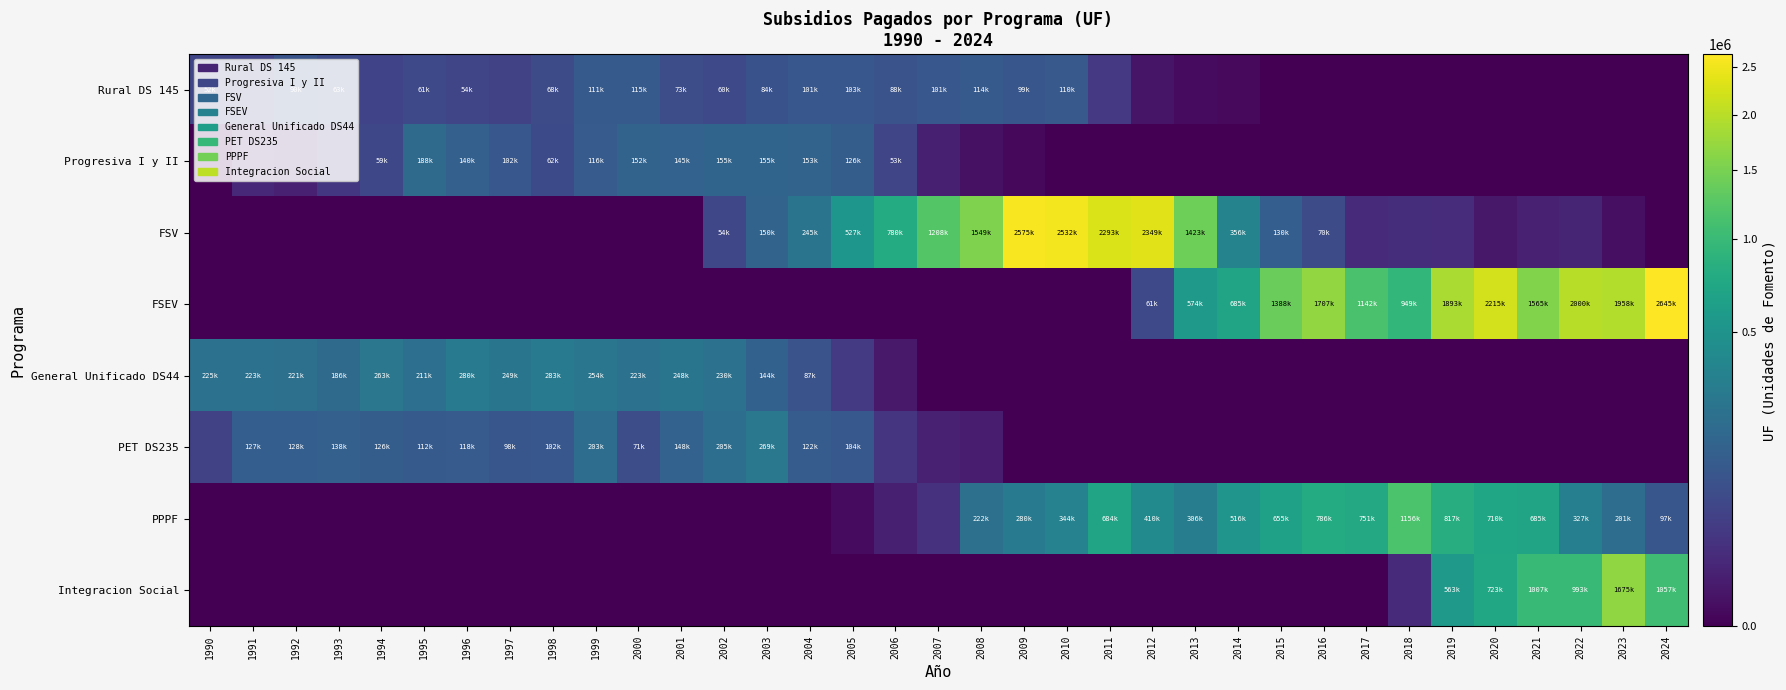

Reading left to right, transcribe all the data shown in this chart.

Rural DS 145: 1990=52350.0	1991=47980.0	1992=90060.0	1993=62930.0	1994=48303.0	1995=60840.0	1996=53780.0	1997=43060.0	1998=68440.0	1999=110980.6	2000=114850.0	2001=73040.0	2002=59880.0	2003=83525.0	2004=100681.6	2005=103144.9	2006=88355.0	2007=101205.0	2008=113941.0	2009=98937.5	2010=110066.5	2011=28921.0	2012=2057.0	2013=370.0	2014=319.0	2015=0.0	2016=0.0	2017=0.0	2018=0.0	2019=0.0	2020=0.0	2021=0.0	2022=0.0	2023=0.0	2024=0.0
Progresiva I y II: 1990=0.0	1991=12400.0	1992=7040.0	1993=28158.0	1994=58794.0	1995=187811.0	1996=139809.0	1997=102442.0	1998=62061.0	1999=115954.0	2000=152083.0	2001=145054.0	2002=154614.0	2003=155244.0	2004=153349.0	2005=126500.0	2006=52533.0	2007=5762.0	2008=1102.0	2009=150.0	2010=0.0	2011=0.0	2012=0.0	2013=0.0	2014=0.0	2015=0.0	2016=0.0	2017=0.0	2018=0.0	2019=0.0	2020=0.0	2021=0.0	2022=0.0	2023=0.0	2024=0.0
FSV: 1990=0.0	1991=0.0	1992=0.0	1993=0.0	1994=0.0	1995=0.0	1996=0.0	1997=0.0	1998=0.0	1999=0.0	2000=0.0	2001=0.0	2002=54222.0	2003=149775.0	2004=245252.0	2005=527026.0	2006=779959.0	2007=1208034.0	2008=1549222.7	2009=2575226.0	2010=2531791.4	2011=2292783.0	2012=2349254.0	2013=1423042.0	2014=355927.0	2015=130023.0	2016=69872.0	2017=12773.0	2018=16386.0	2019=15238.0	2020=2871.0	2021=6866.0	2022=8787.0	2023=833.0	2024=0.0
FSEV: 1990=0.0	1991=0.0	1992=0.0	1993=0.0	1994=0.0	1995=0.0	1996=0.0	1997=0.0	1998=0.0	1999=0.0	2000=0.0	2001=0.0	2002=0.0	2003=0.0	2004=0.0	2005=0.0	2006=0.0	2007=0.0	2008=0.0	2009=0.0	2010=0.0	2011=0.0	2012=61296.0	2013=573976.0	2014=684995.0	2015=1388188.0	2016=1706501.0	2017=1141698.0	2018=949120.0	2019=1892593.0	2020=2215477.0	2021=1565137.1	2022=2000214.0	2023=1958323.4	2024=2645443.9
General Unificado DS44: 1990=225180.0	1991=223392.4	1992=221288.6	1993=186259.7	1994=262550.3	1995=211172.7	1996=280451.2	1997=248575.7	1998=283292.3	1999=254181.7	2000=222976.1	2001=247691.4	2002=230364.3	2003=143728.3	2004=86975.2	2005=30878.6	2006=3110.0	2007=0.0	2008=0.0	2009=0.0	2010=0.0	2011=0.0	2012=0.0	2013=0.0	2014=0.0	2015=0.0	2016=0.0	2017=0.0	2018=0.0	2019=0.0	2020=0.0	2021=0.0	2022=0.0	2023=0.0	2024=0.0
PET DS235: 1990=43220.0	1991=127040.0	1992=127920.0	1993=138320.0	1994=126348.0	1995=111632.0	1996=118107.0	1997=98451.0	1998=102423.0	1999=203471.0	2000=70742.0	2001=148031.0	2002=205266.0	2003=268677.0	2004=122392.0	2005=104360.0	2006=23651.0	2007=6491.0	2008=4965.0	2009=0.0	2010=0.0	2011=0.0	2012=0.0	2013=0.0	2014=0.0	2015=0.0	2016=0.0	2017=0.0	2018=0.0	2019=0.0	2020=0.0	2021=0.0	2022=0.0	2023=0.0	2024=0.0
PPPF: 1990=0.0	1991=0.0	1992=0.0	1993=0.0	1994=0.0	1995=0.0	1996=0.0	1997=0.0	1998=0.0	1999=0.0	2000=0.0	2001=0.0	2002=0.0	2003=0.0	2004=0.0	2005=420.0	2006=6018.0	2007=19988.0	2008=221570.0	2009=280259.0	2010=343761.7	2011=683920.7	2012=409806.0	2013=306289.0	2014=516131.0	2015=654827.0	2016=786119.0	2017=751477.0	2018=1155858.0	2019=816893.0	2020=710148.0	2021=685278.0	2022=327232.0	2023=200660.0	2024=97482.0
Integracion Social: 1990=0.0	1991=0.0	1992=0.0	1993=0.0	1994=0.0	1995=0.0	1996=0.0	1997=0.0	1998=0.0	1999=0.0	2000=0.0	2001=0.0	2002=0.0	2003=0.0	2004=0.0	2005=0.0	2006=0.0	2007=0.0	2008=0.0	2009=0.0	2010=0.0	2011=0.0	2012=0.0	2013=0.0	2014=0.0	2015=0.0	2016=0.0	2017=0.0	2018=13423.0	2019=563120.0	2020=723374.0	2021=1006742.0	2022=993220.0	2023=1674772.0	2024=1057082.0